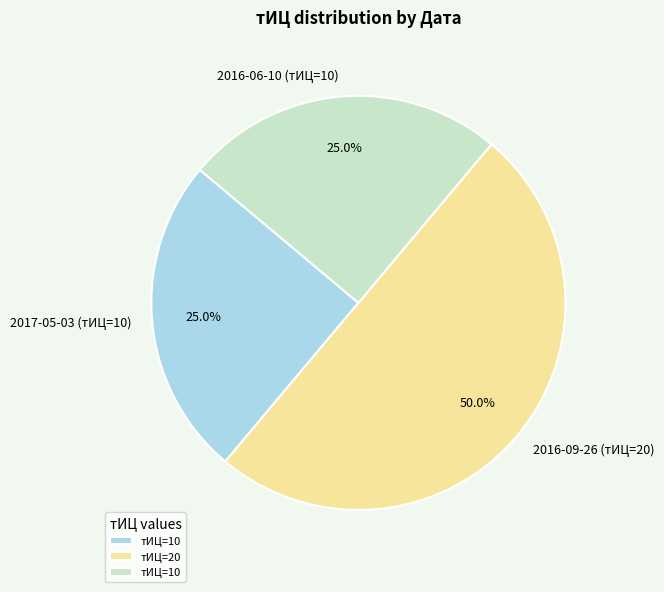

Is the sum of 2016-09-26 (тИЦ=20) and 2017-05-03 (тИЦ=10) greater than half?

Yes